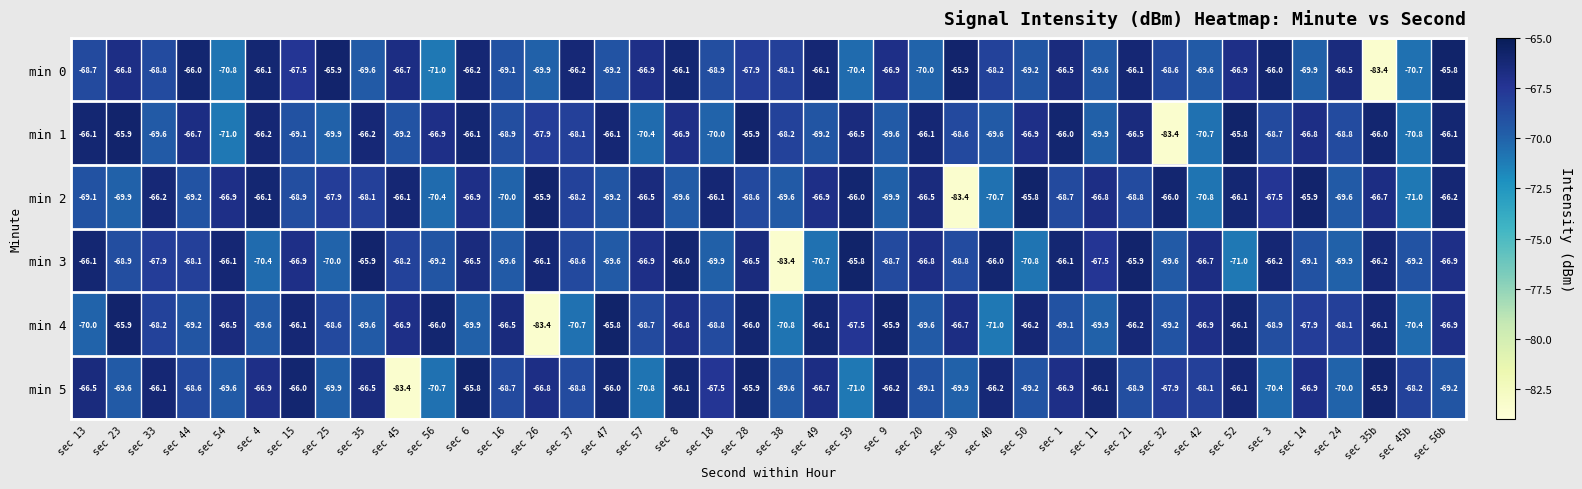

Between sec 50 and sec 32, which series saw the biggest shift?

min 1